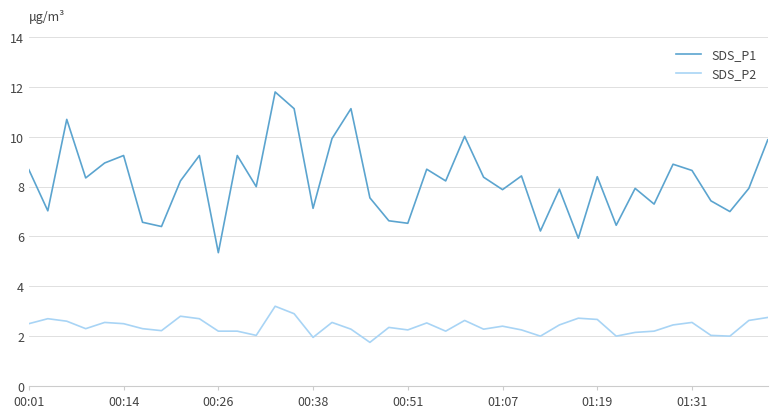

Which series has the widest spread of values?

SDS_P1